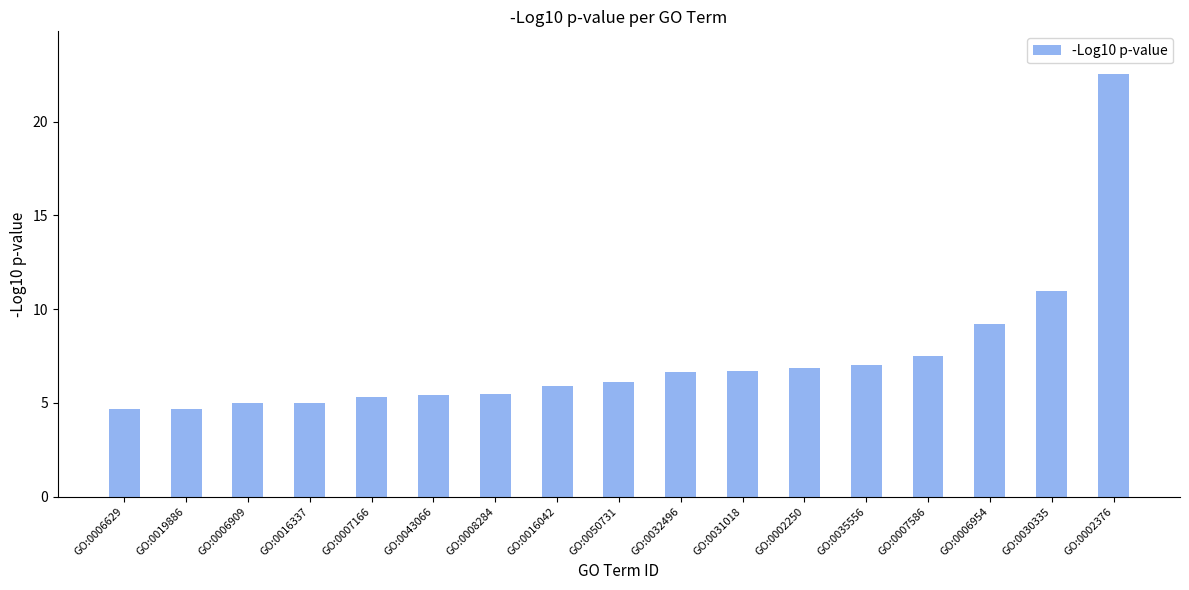

What is the label of the 7th bar from the left?

GO:0008284